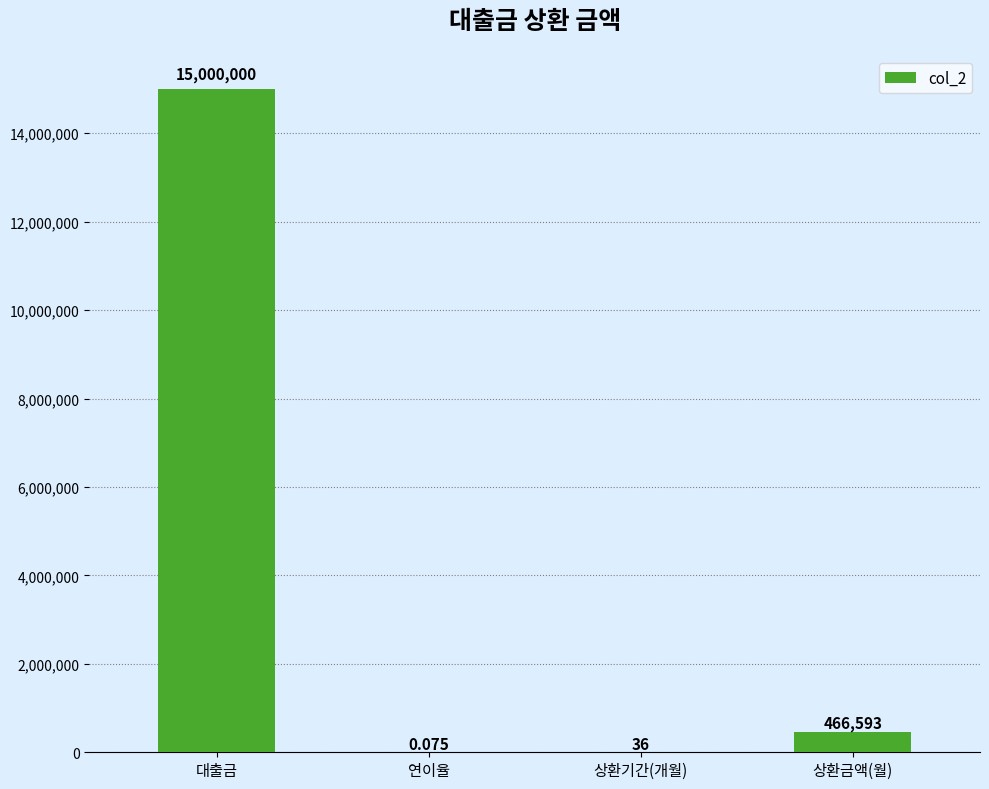

How many distinct data groups are displayed?

1